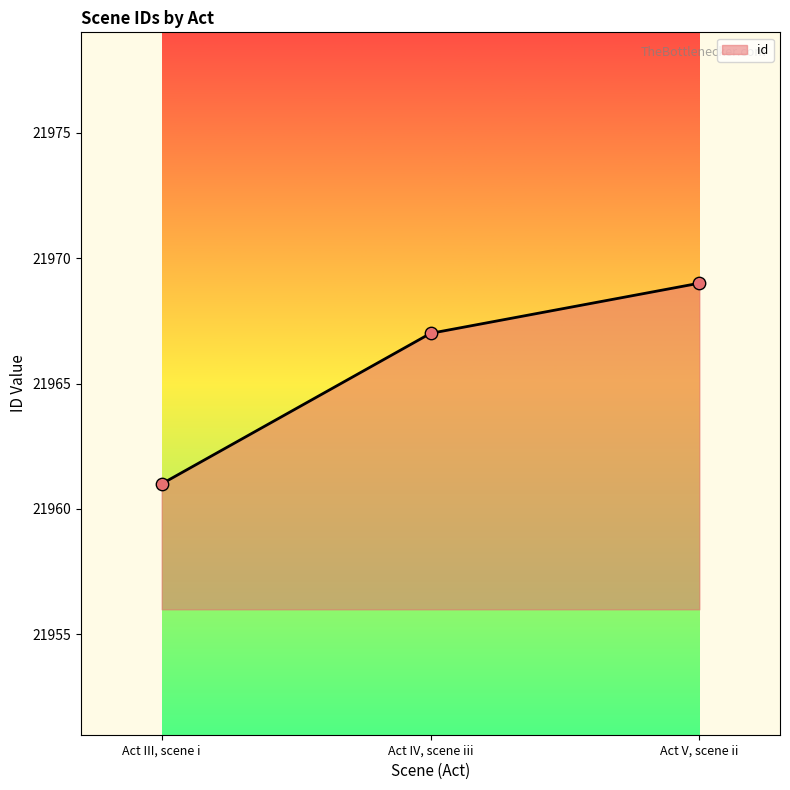

What is the ratio of the value at Act IV, scene iii to the value at Act III, scene i?

1.0